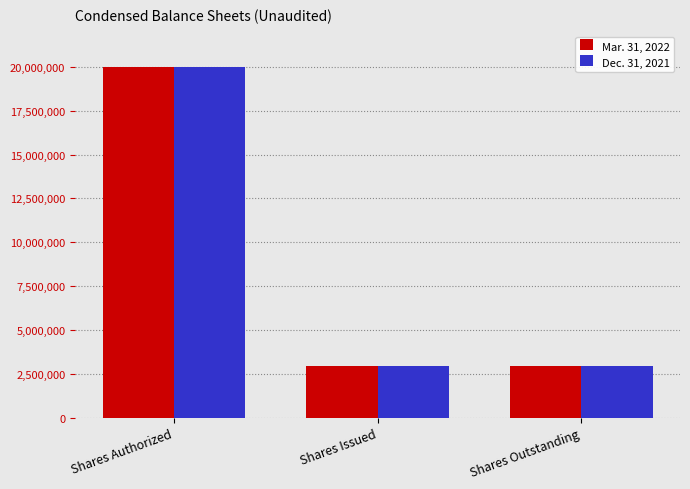

What is the label of the 2nd bar from the left?

Shares Issued